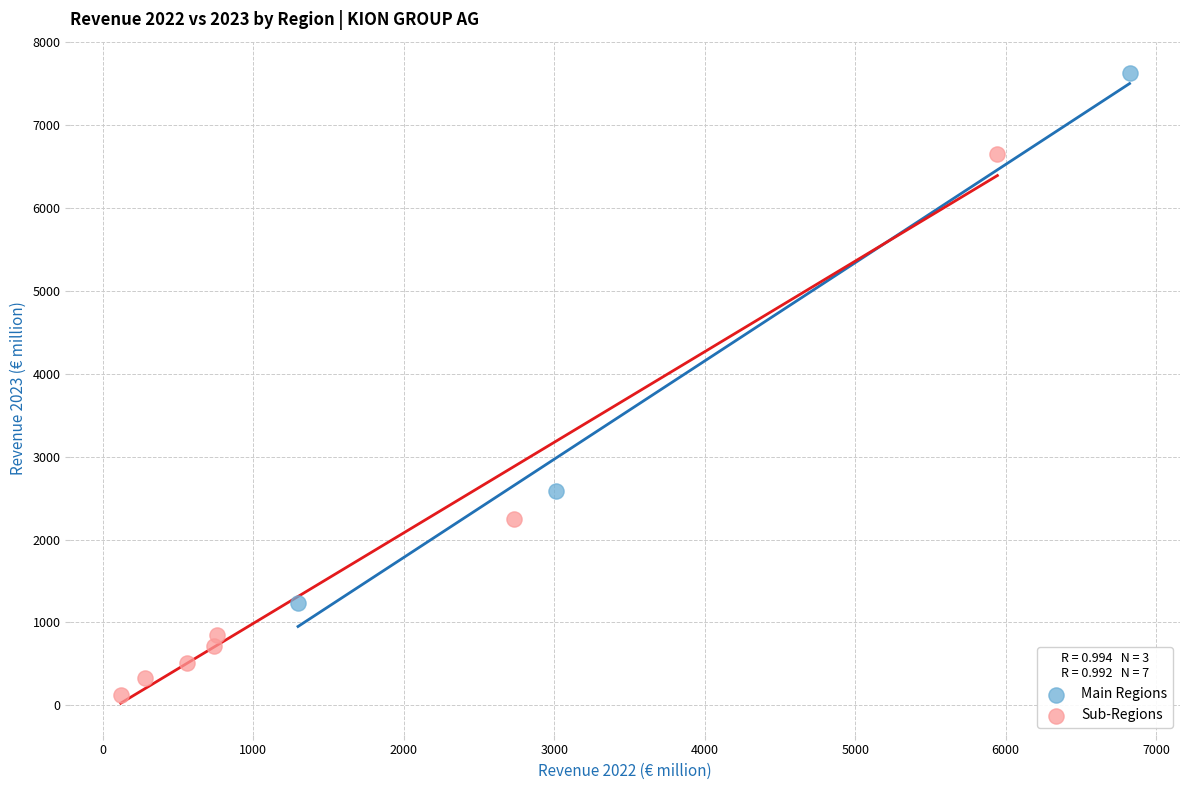

Which series has the widest spread of Y values?

Sub-Regions